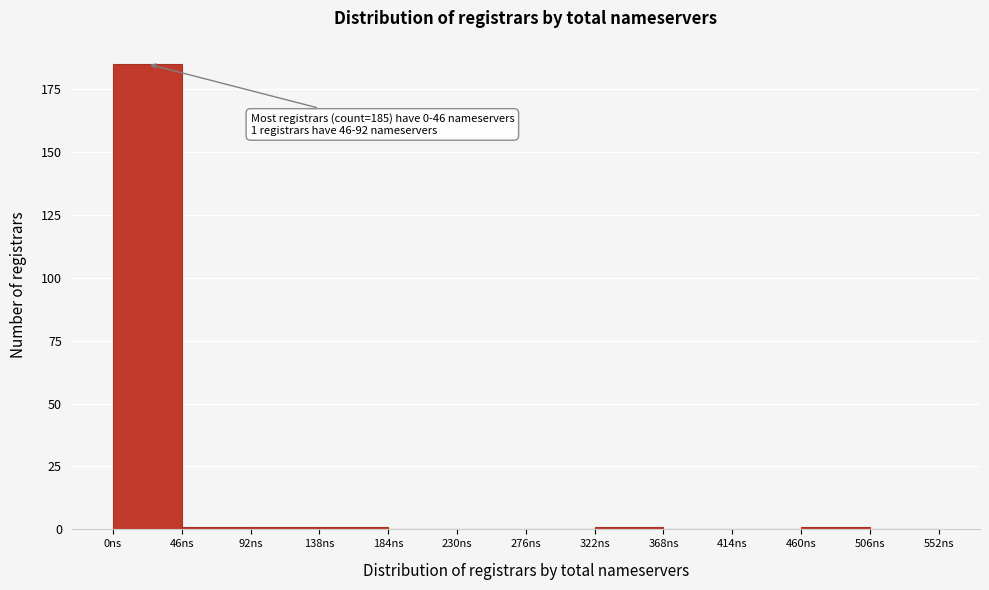

Over which range of the x-axis is the bar tallest?

0 to 46